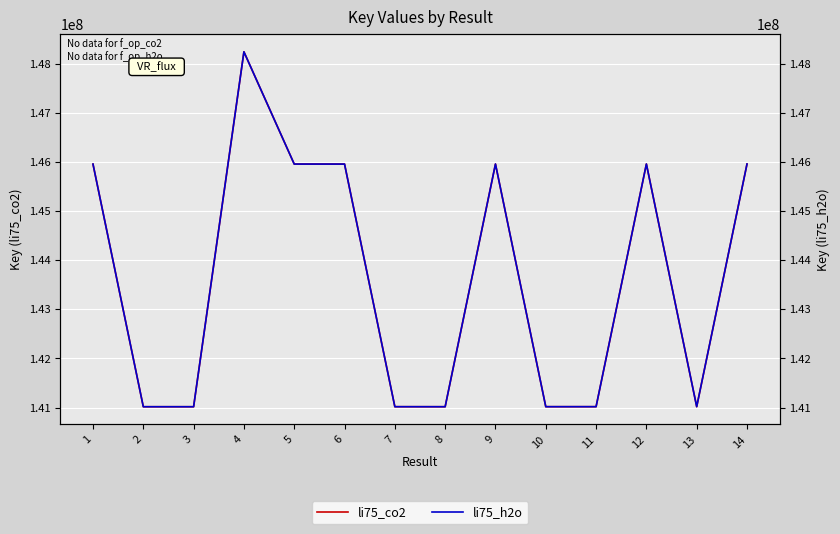

True or false: li75_h2o has more than 0 points higher than both neighbors.

True